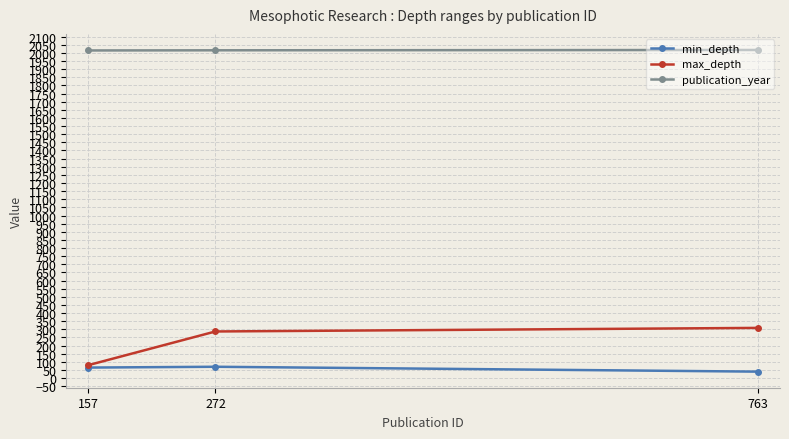

How many data points in min_depth are less than 65?

1